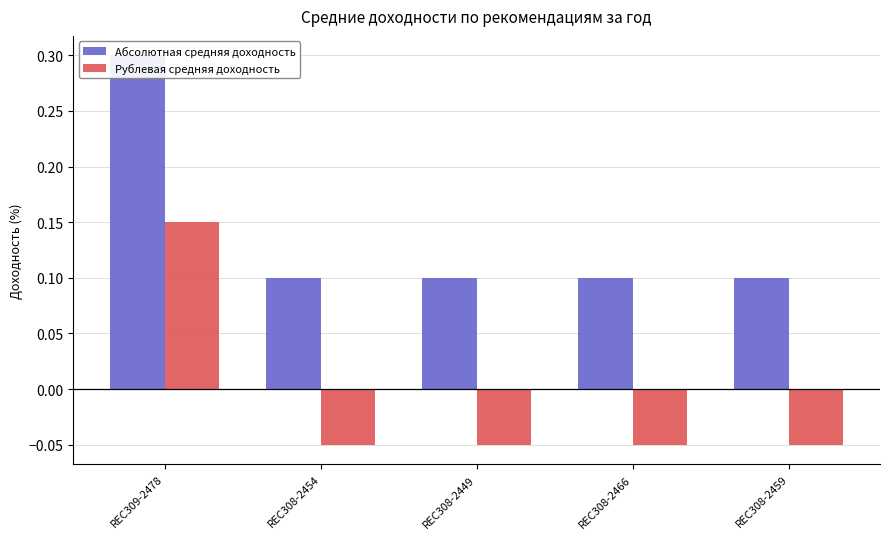

List the labels in order of Абсолютная средняя доходность value, largest first.

REC309-2478, REC308-2454, REC308-2449, REC308-2466, REC308-2459